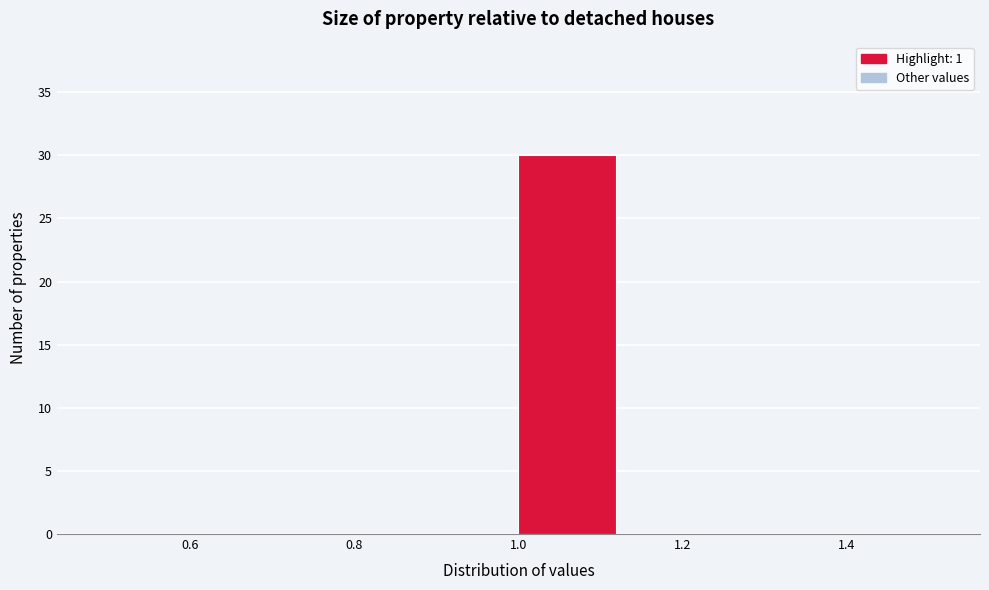

Over which range of the x-axis is the bar tallest?

1.000 to 1.125